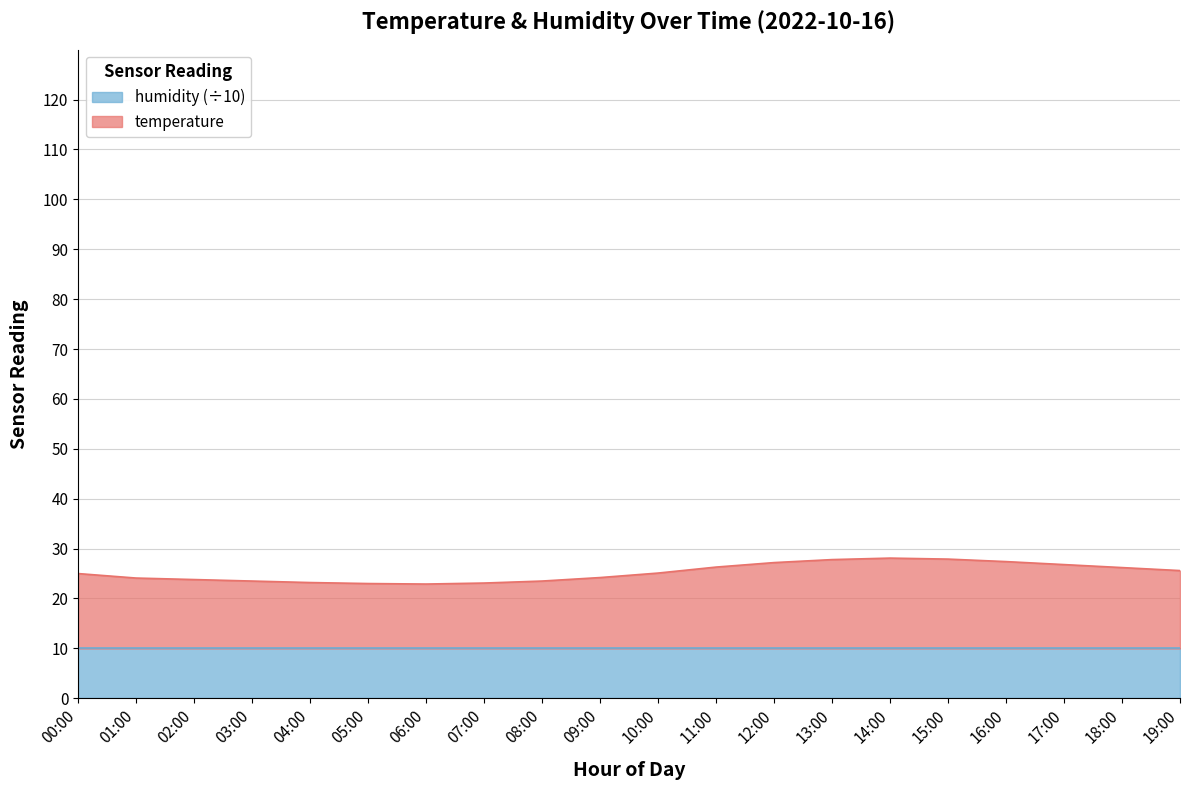

Which category has the highest value across all series?

14:00